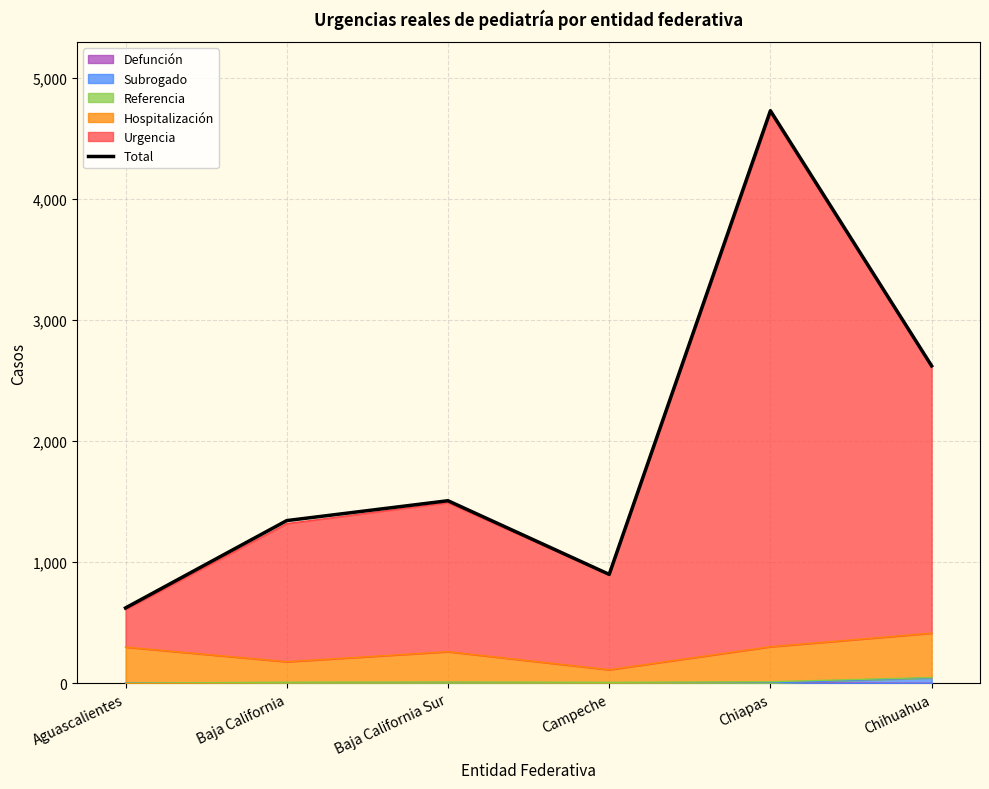

Where is the first local minimum?

Campeche